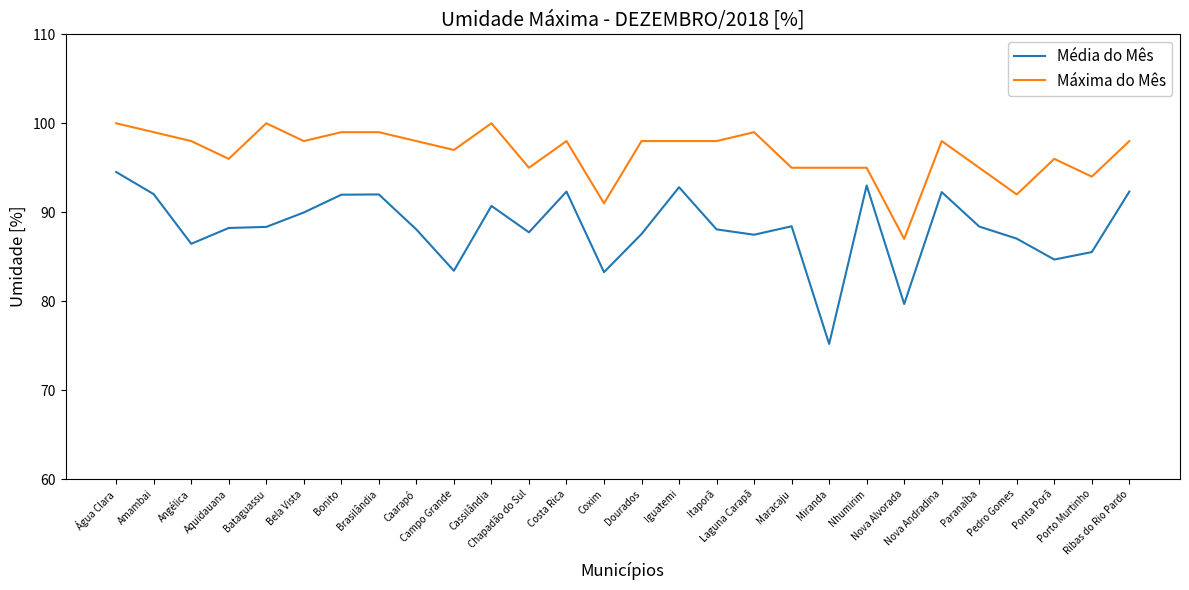

True or false: Máxima do Mês and Média do Mês cross at least once.

False